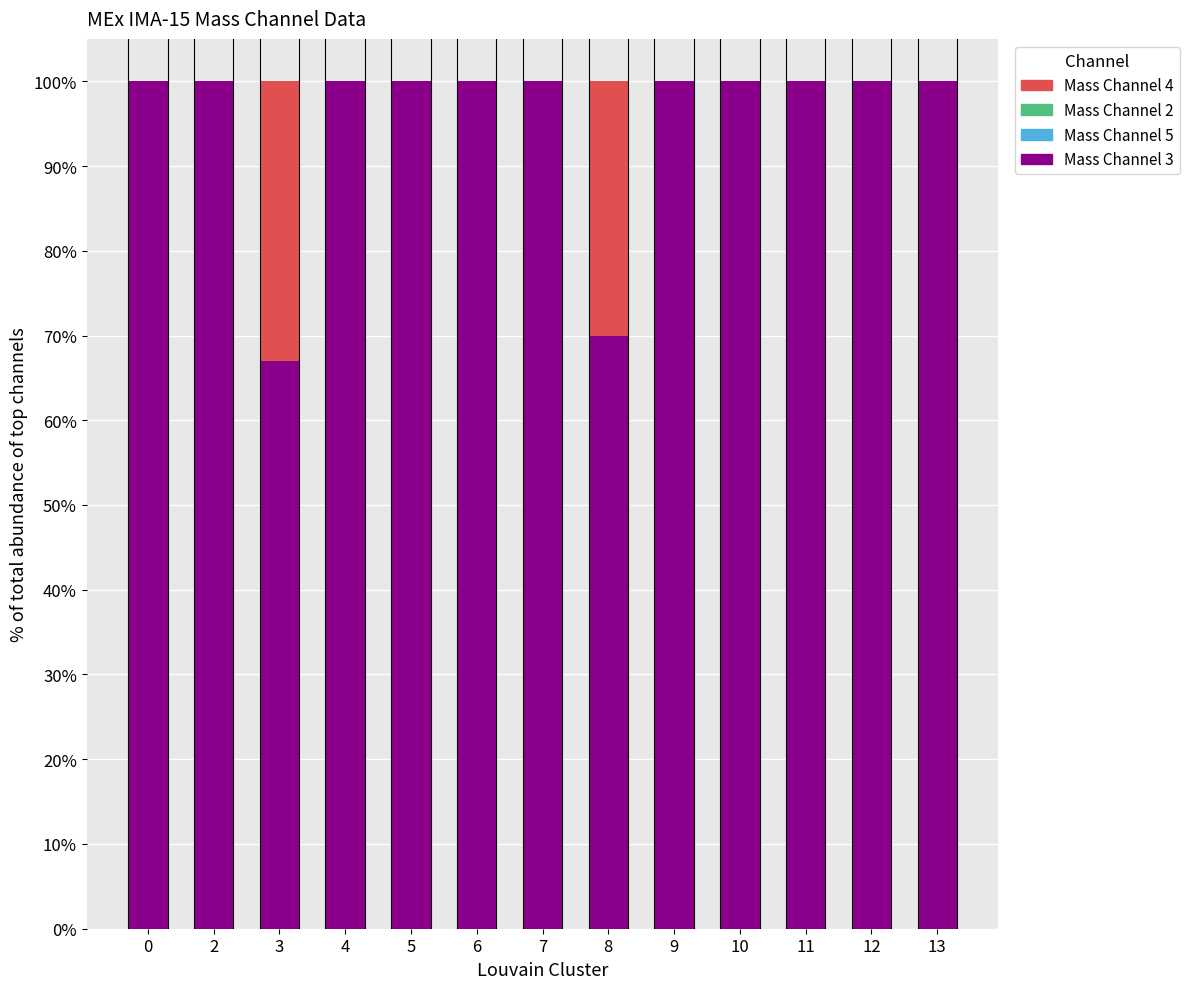

How many groups of bars are there?

13